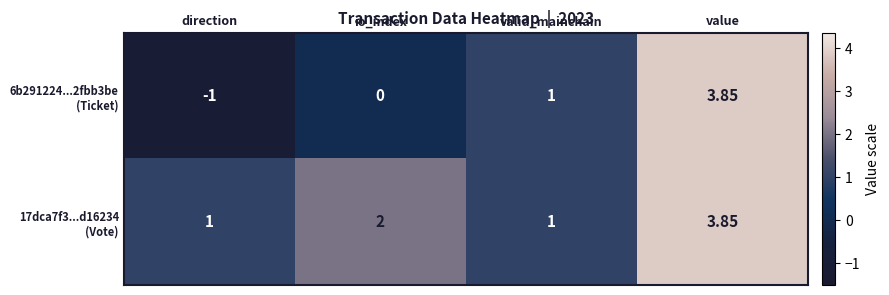

Which label corresponds to the largest value in the chart?

value